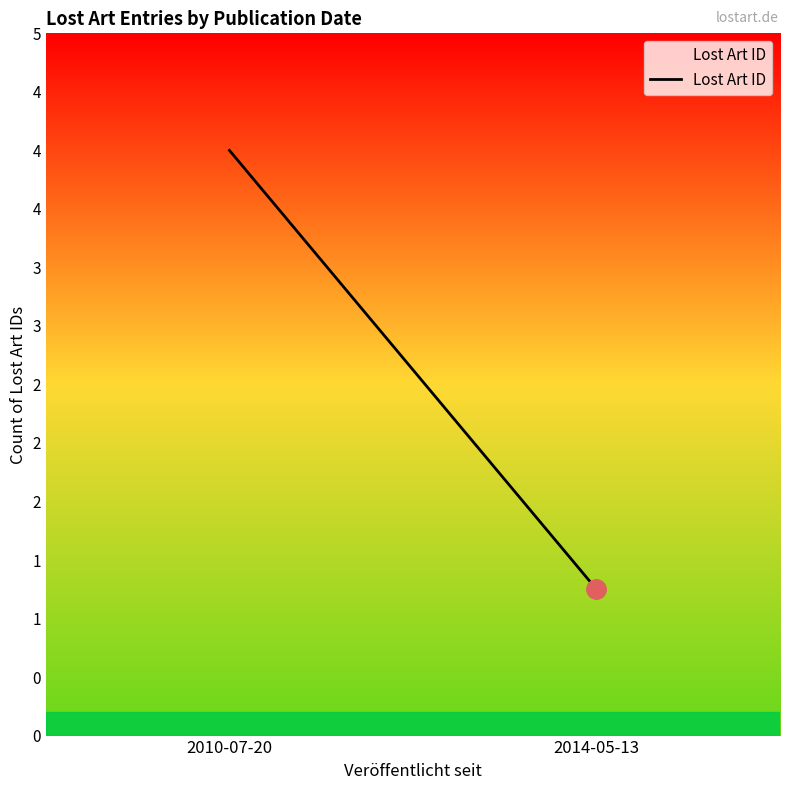

What is the ratio of the value at 2010-07-20 to the value at 2014-05-13?

4.0